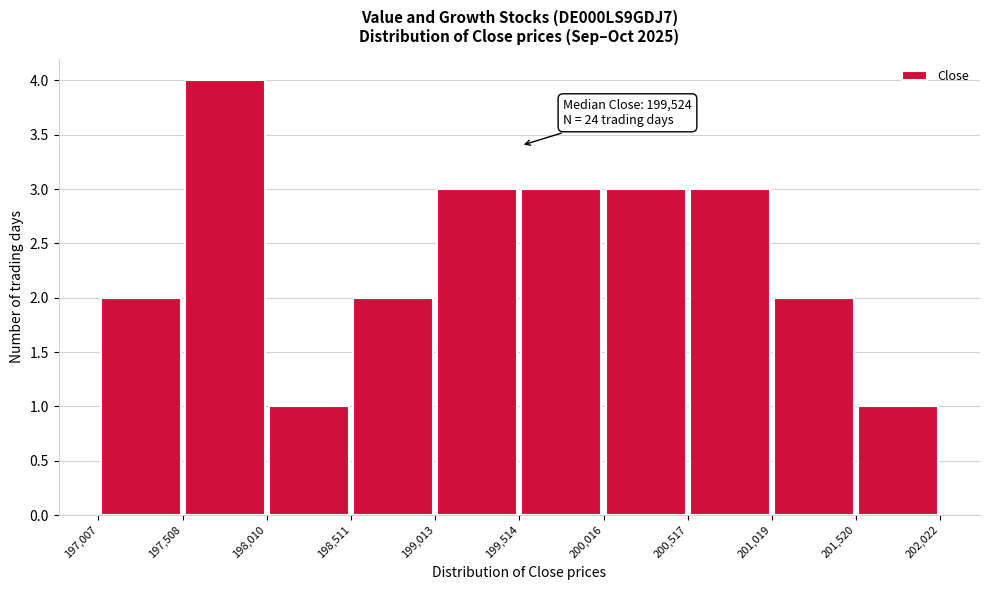

Which range on the x-axis has the tallest bar?

197,508 to 198,010